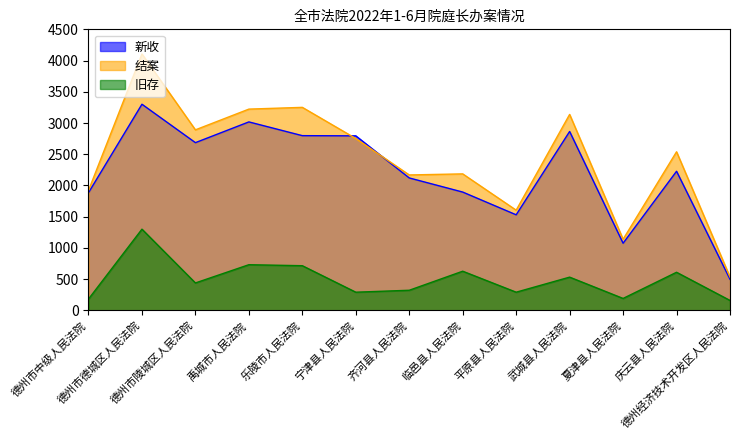

True or false: 结案 has more than 0 points higher than both neighbors.

True